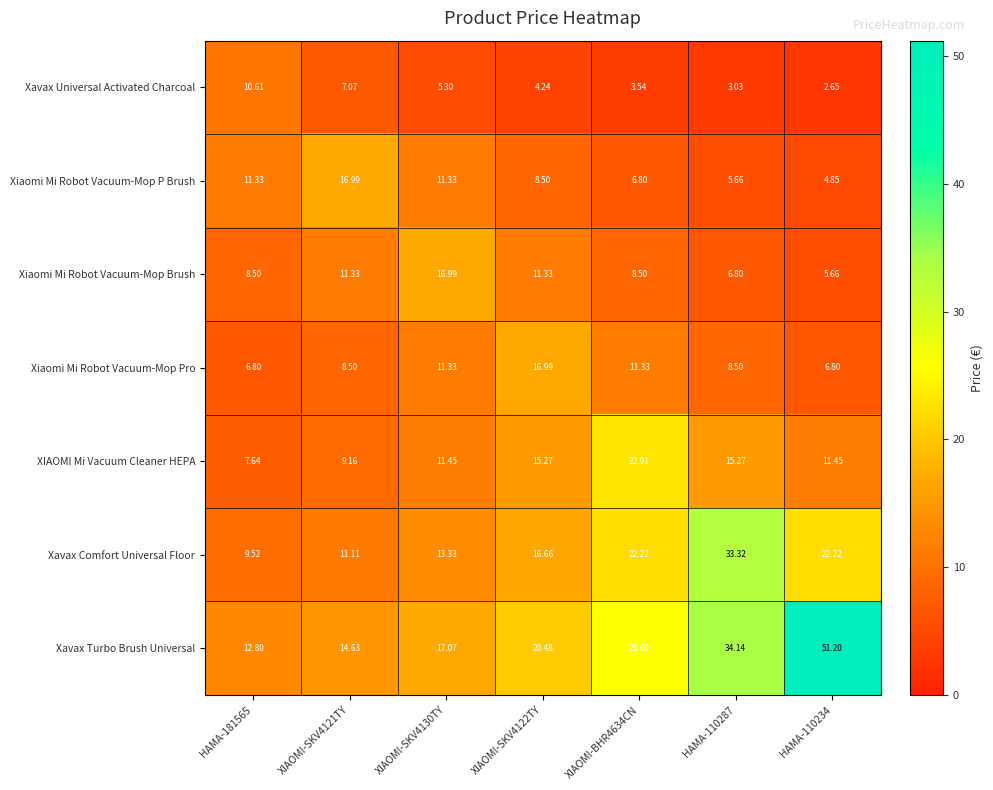

Rank the series at XIAOMI-BHR4634CN from highest to lowest value.

Xavax Turbo Brush Universal, XIAOMI Mi Vacuum Cleaner HEPA, Xavax Comfort Universal Floor, Xiaomi Mi Robot Vacuum-Mop Pro, Xiaomi Mi Robot Vacuum-Mop Brush, Xiaomi Mi Robot Vacuum-Mop P Brush, Xavax Universal Activated Charcoal